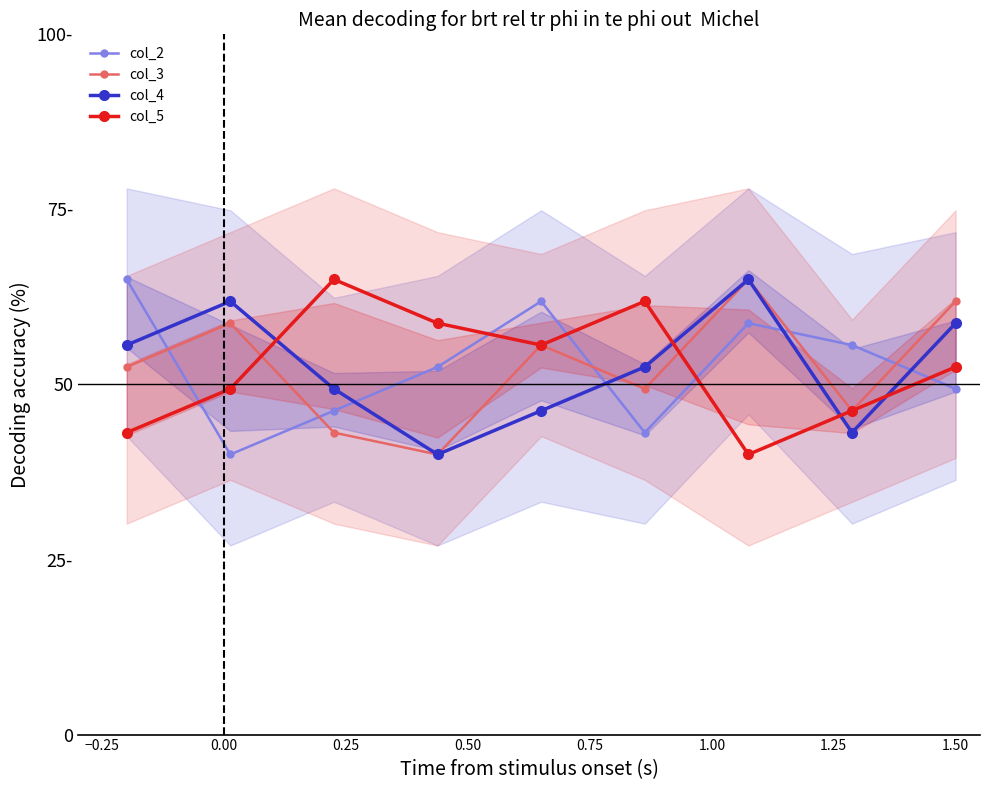

How many values in the col_2 series exceed 52?

5